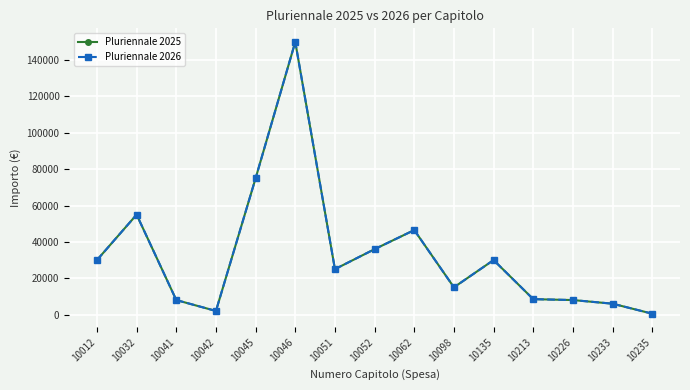

Read the Pluriennale 2025 value at 10135.

30000